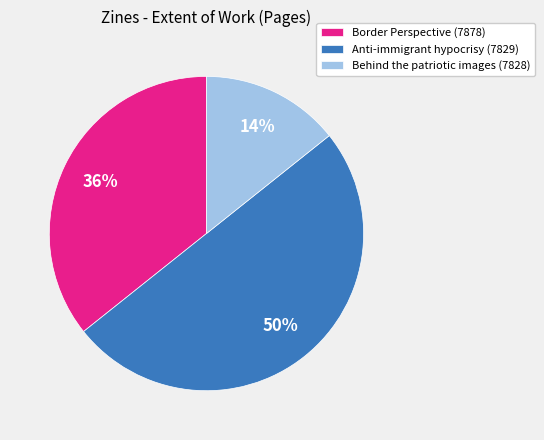

To the nearest percent, what percentage of the pie is Anti-immigrant hypocrisy (7829)?

50%